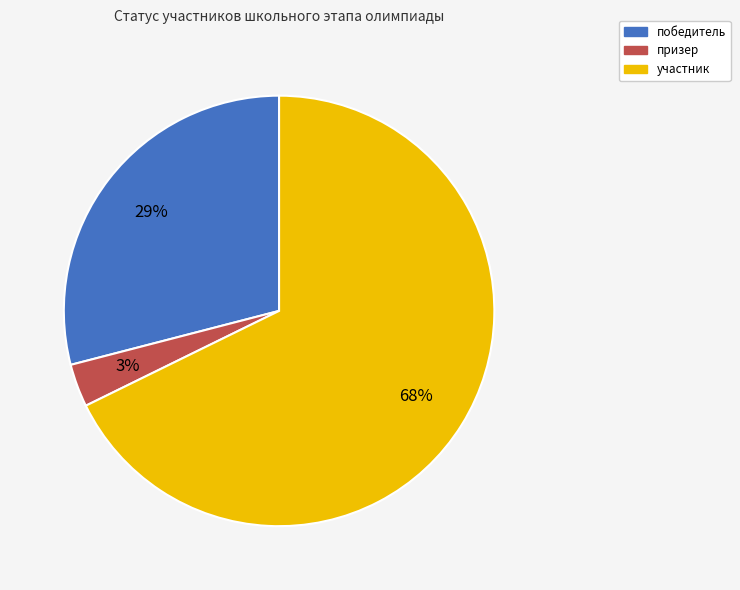

Is участник the majority of the pie?

Yes